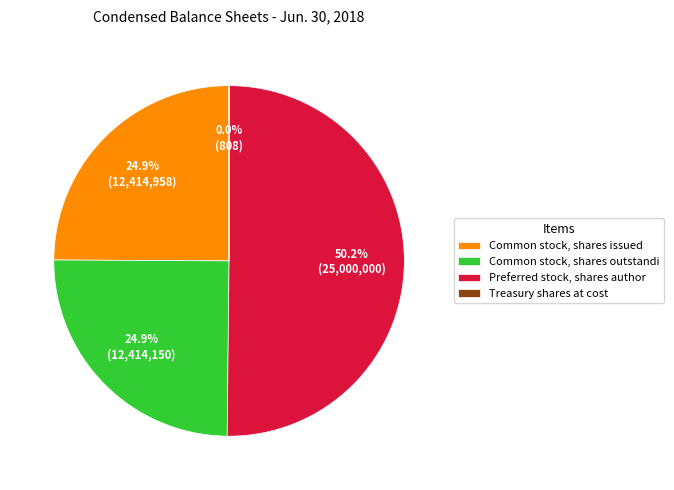

Which category has the biggest portion of the pie?

Preferred stock, shares author